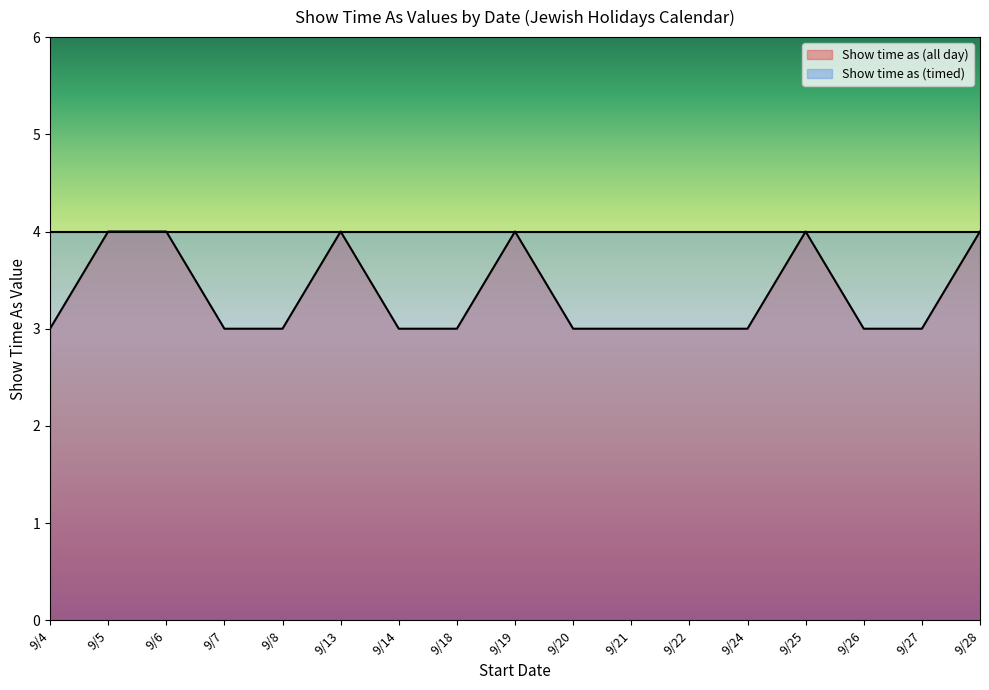

Reading left to right, list all the values displayed in this chart.

9/4=3	9/5=4	9/6=4	9/7=3	9/8=3	9/13=4	9/14=3	9/18=3	9/19=4	9/20=3	9/21=3	9/22=3	9/24=3	9/25=4	9/26=3	9/27=3	9/28=4